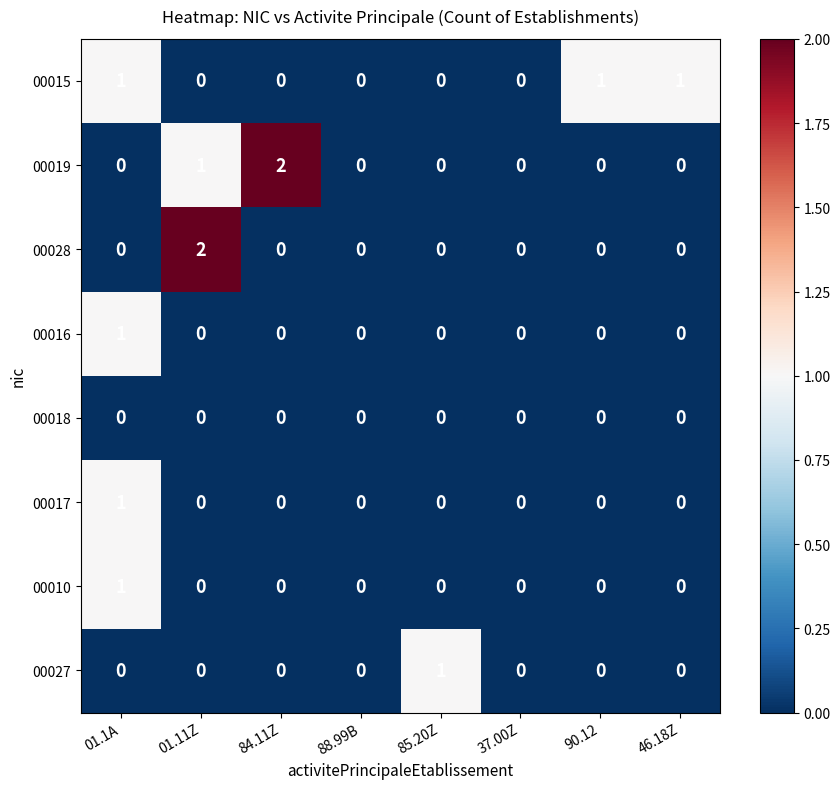

Where is 00019 nearest to the value 1?

01.11Z